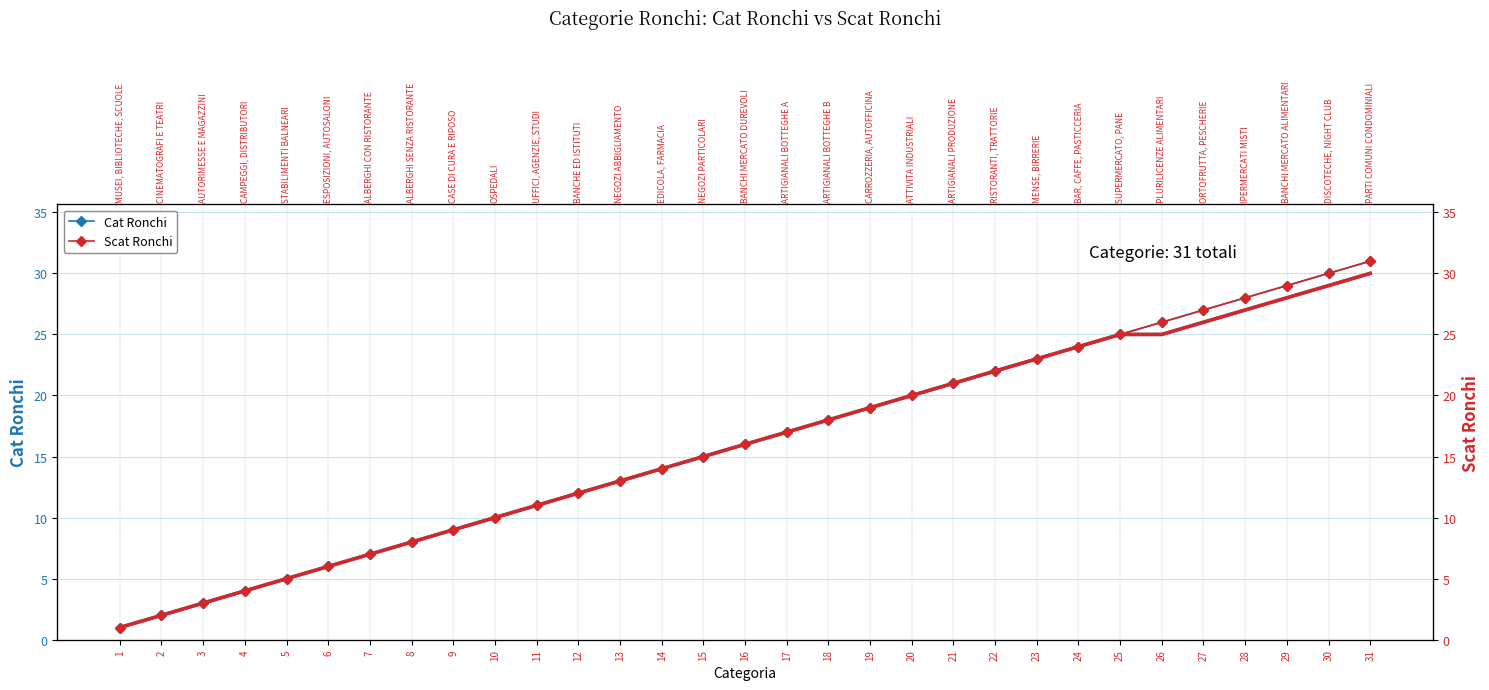

Does the chart have visible grid lines?

Yes